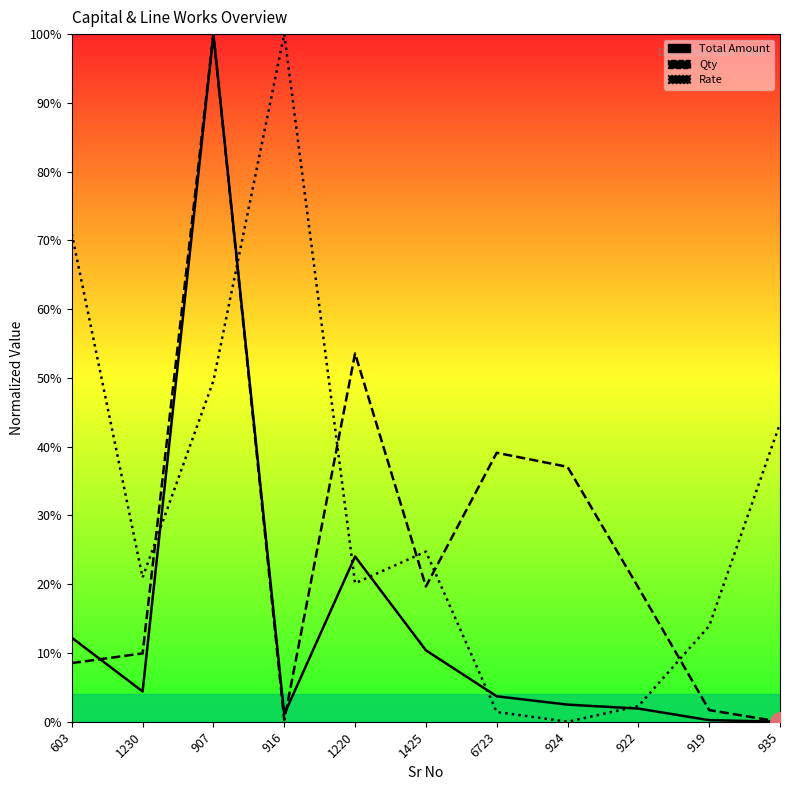

What are all the series names shown in the legend?

Total Amount, Qty, Rate